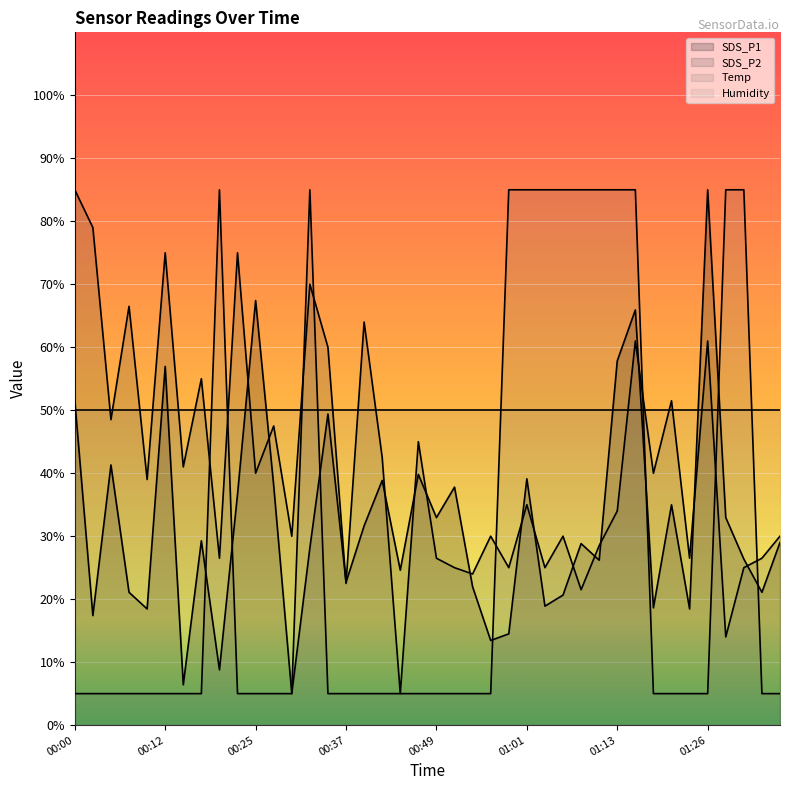

After their last crossing, which series has the higher values: SDS_P2 or SDS_P1?

SDS_P2